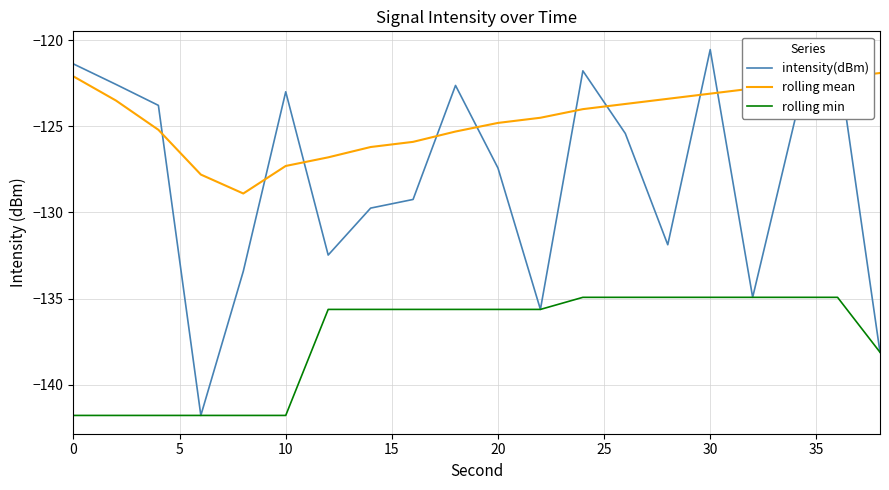

Which series has the largest total across all categories?

rolling mean